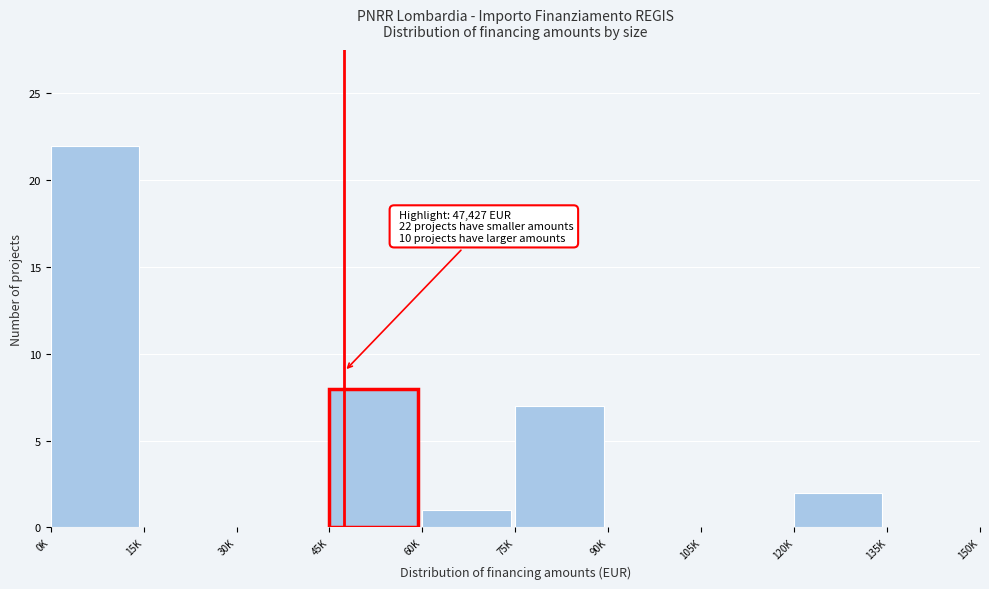

Reading left to right, what are all the values shown in this chart?

0K=22	15K=0	30K=0	45K=8	60K=1	75K=7	90K=0	105K=0	120K=2	135K=0